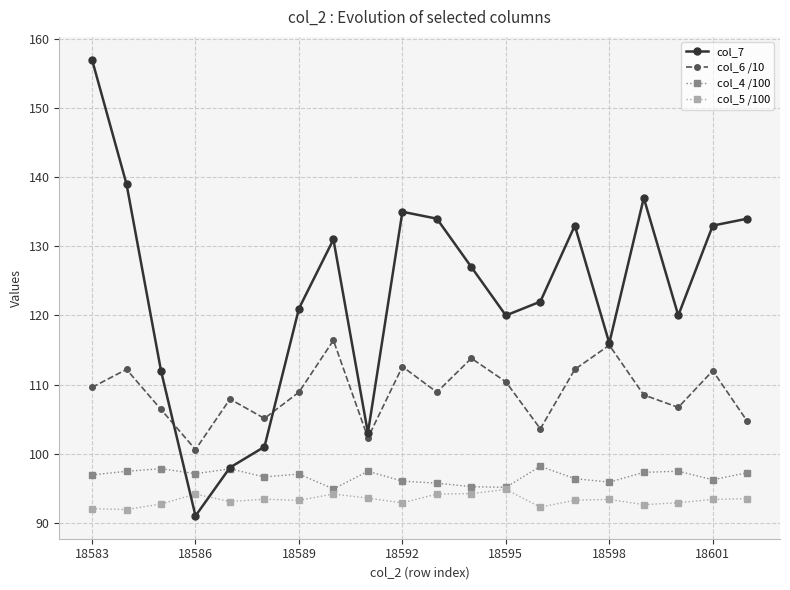

Which series has the largest range (max minus min)?

col_7